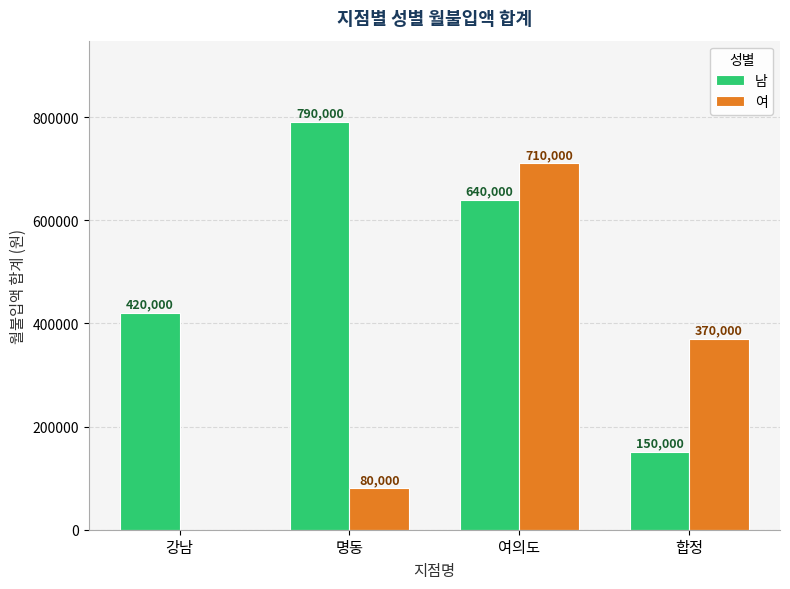

How many 남 values are between 420000 and 790000?

3